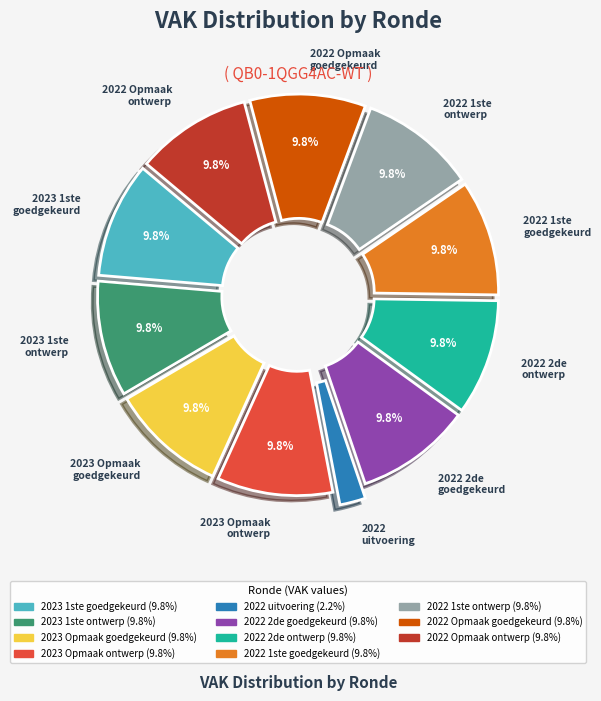

How many slices are in this pie chart?

11